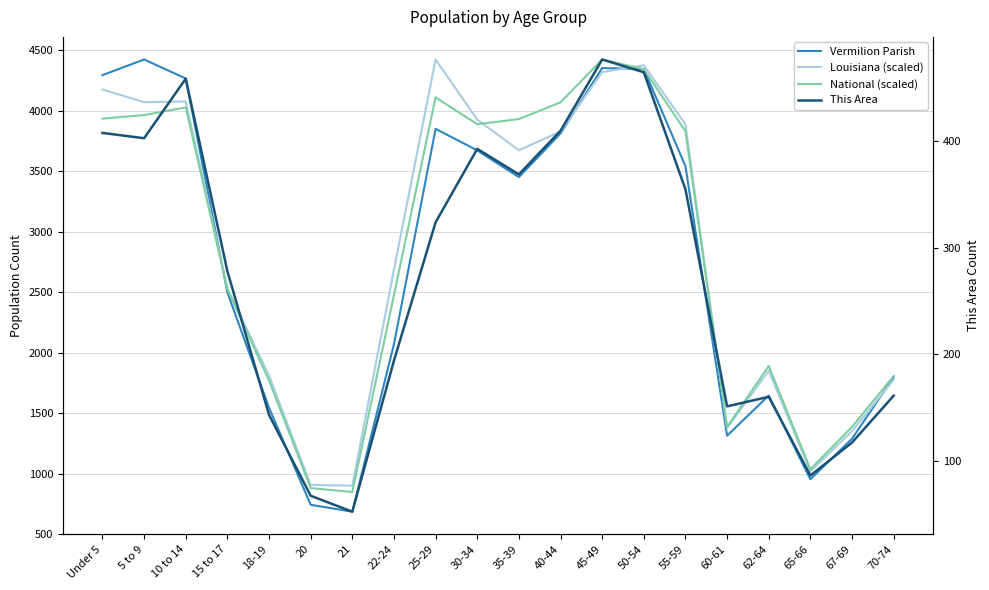

List the labels in order of Louisiana (scaled) value, largest first.

25-29, 50-54, 45-49, Under 5, 10 to 14, 5 to 9, 30-34, 55-59, 40-44, 35-39, 22-24, 15 to 17, 62-64, 18-19, 70-74, 60-61, 67-69, 65-66, 20, 21